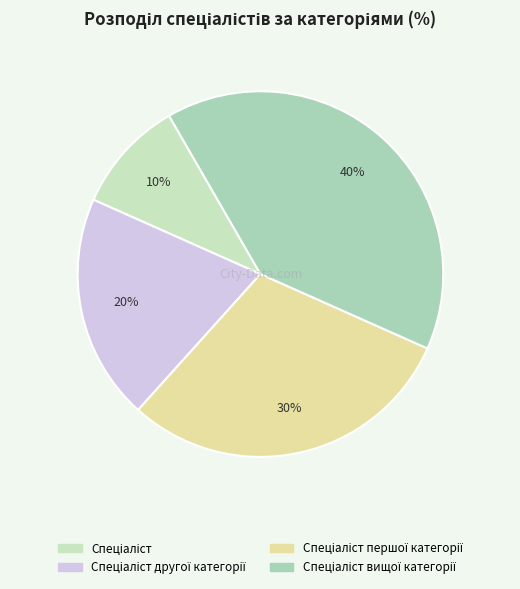

Which slice is the smallest?

Спеціаліст